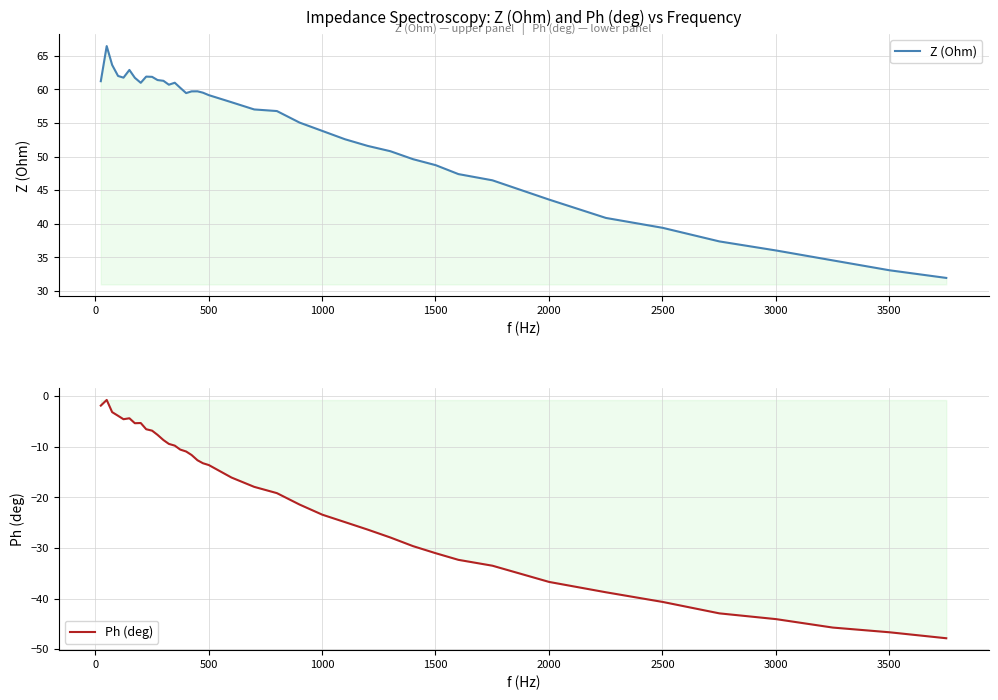

What are all the series names shown in the legend?

Z (Ohm), Ph (deg)